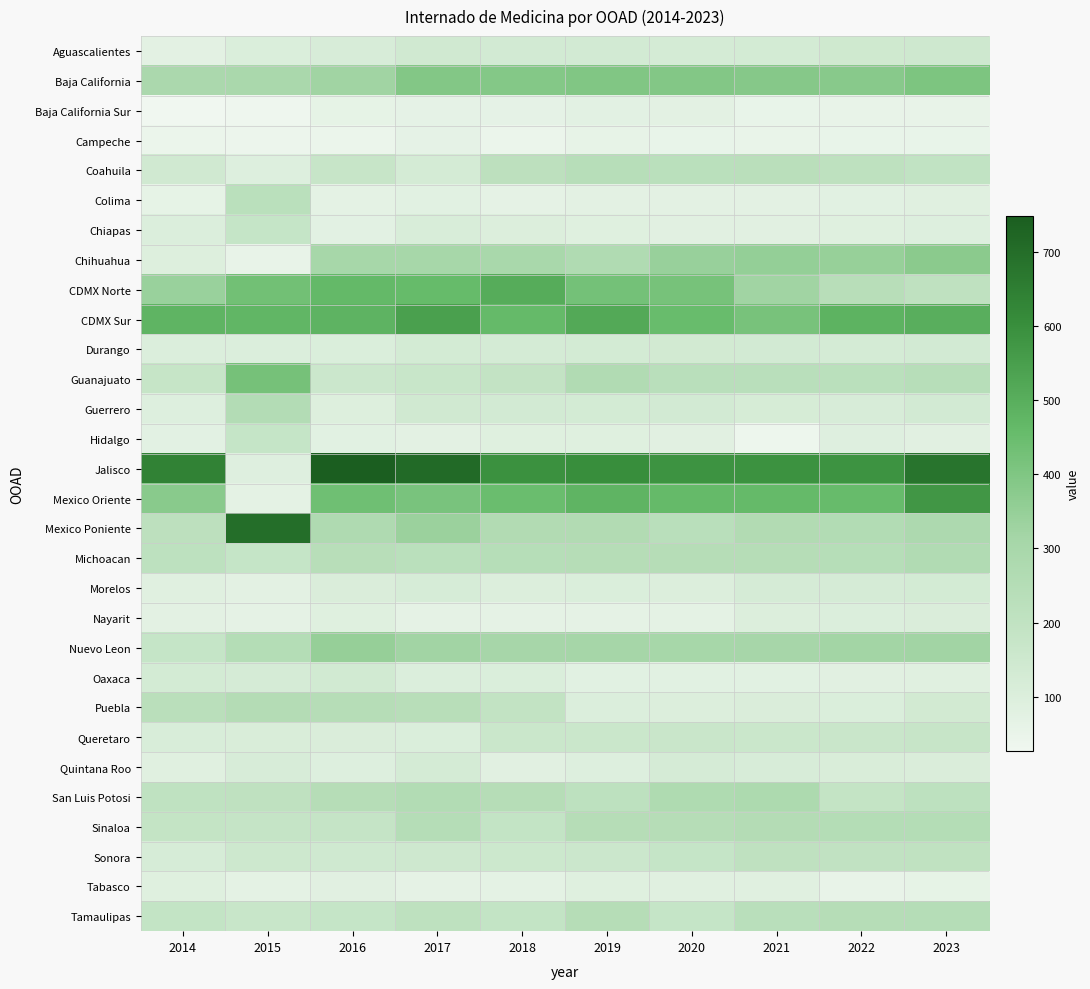

At which category does the chart reach its peak across all series?

2016